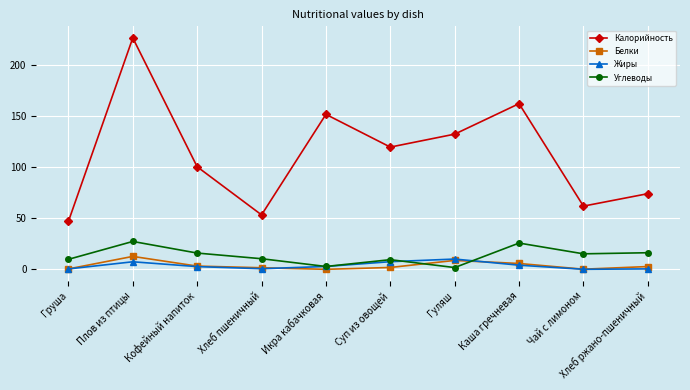

Does the chart have visible grid lines?

Yes